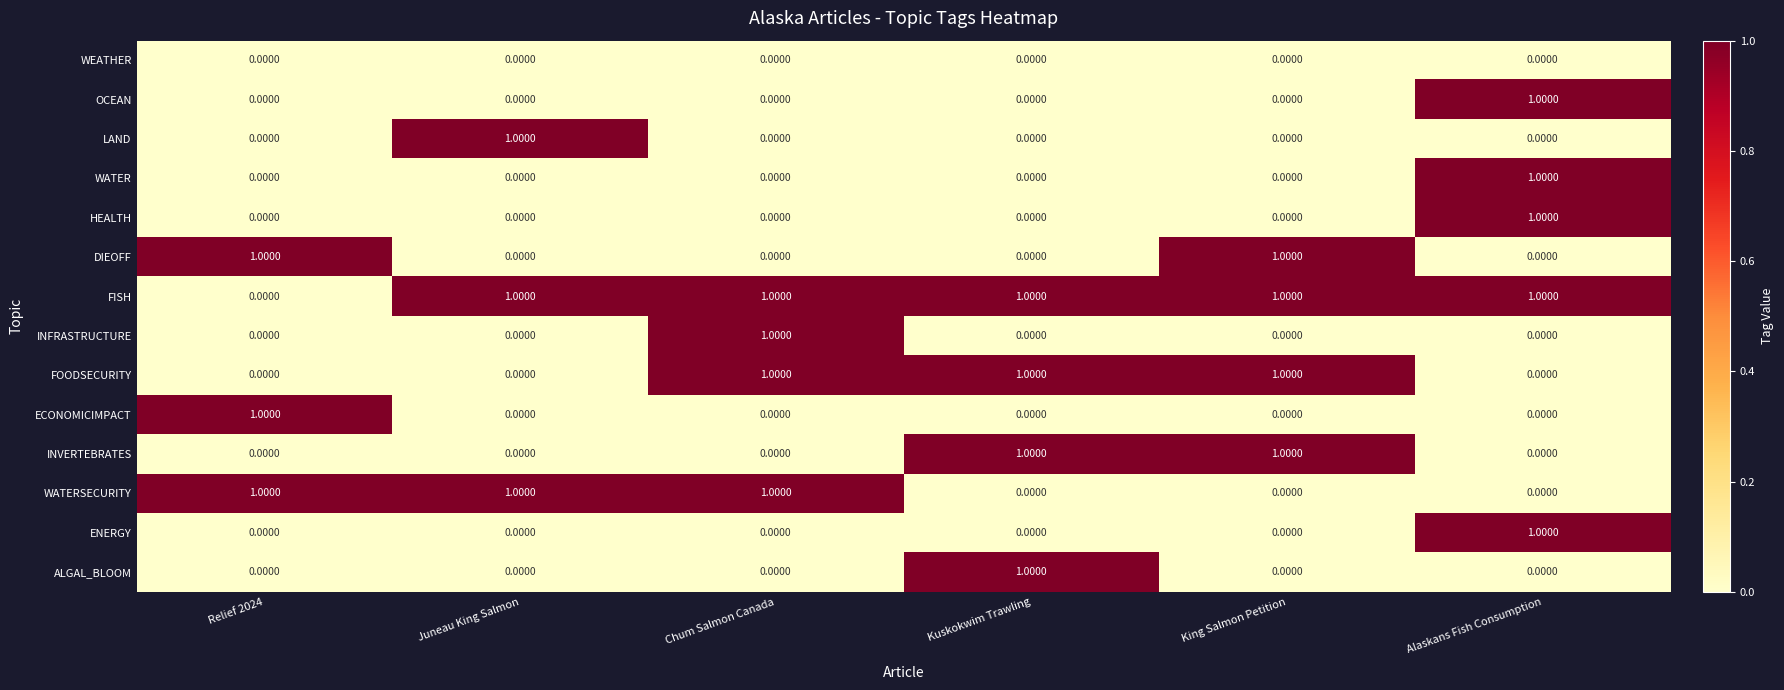

At which category is the sum across all series the highest?

Alaskans Fish Consumption